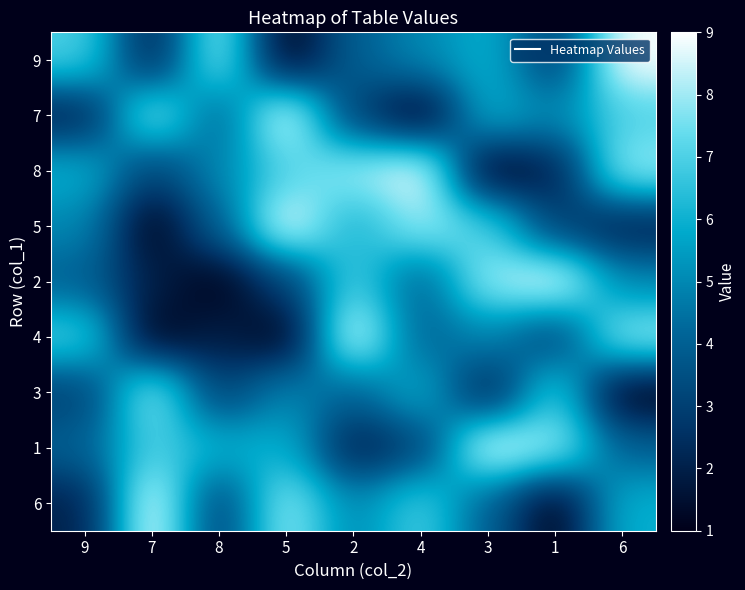

Reading right to left, transcribe all the data shown in this chart.

9: 6=9	1=3	3=6	4=5	2=4	5=1	8=8	7=2	9=7
7: 6=7	1=5	3=6	4=1	2=3	5=9	8=4	7=8	9=2
8: 6=8	1=2	3=1	4=9	2=8	5=7	8=5	7=3	9=6
5: 6=2	1=3	3=7	4=8	2=6	5=9	8=4	7=1	9=5
2: 6=5	1=9	3=8	4=4	2=7	5=3	8=1	7=2	9=4
4: 6=8	1=3	3=5	4=4	2=9	5=1	8=2	7=1	9=7
3: 6=1	1=7	3=2	4=6	2=4	5=5	8=3	7=8	9=3
1: 6=4	1=8	3=9	4=3	2=2	5=6	8=6	7=7	9=4
6: 6=6	1=1	3=4	4=7	2=5	5=8	8=3	7=9	9=2